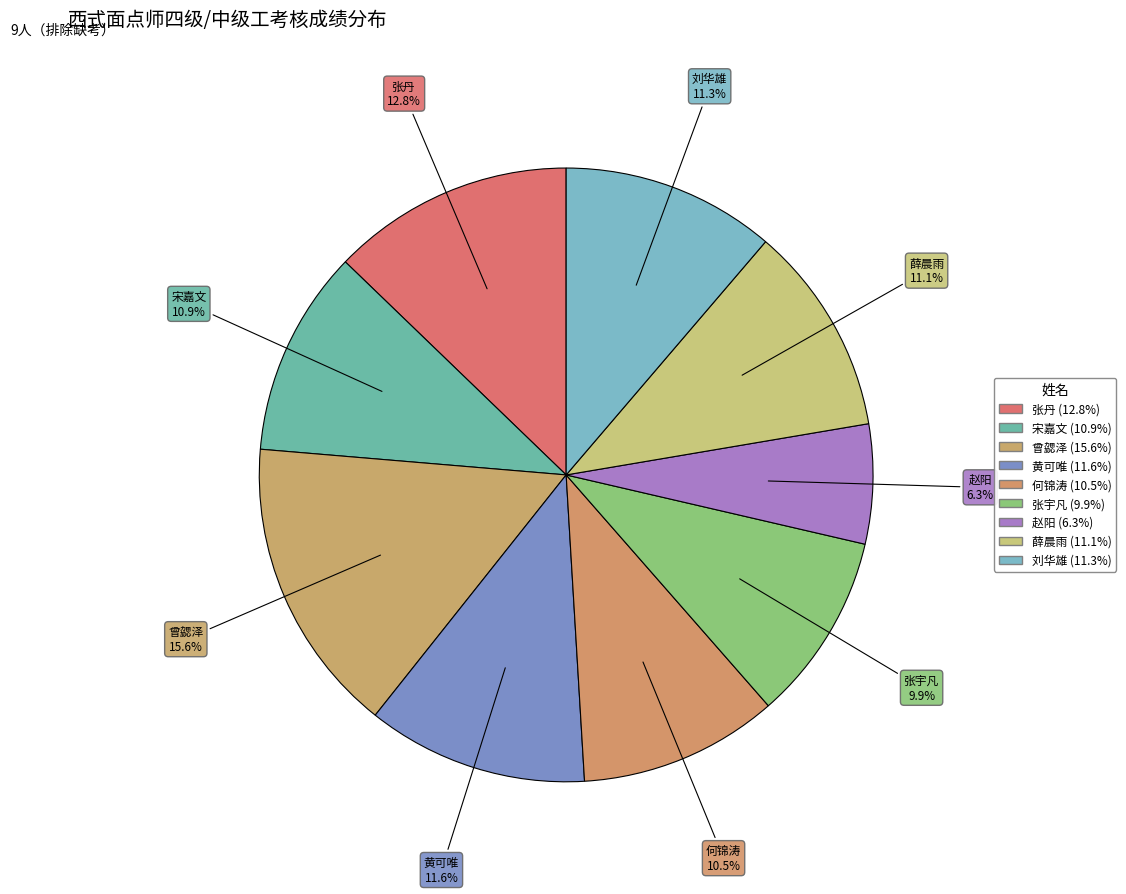

Does 刘华雄 represent more than half of the total?

No